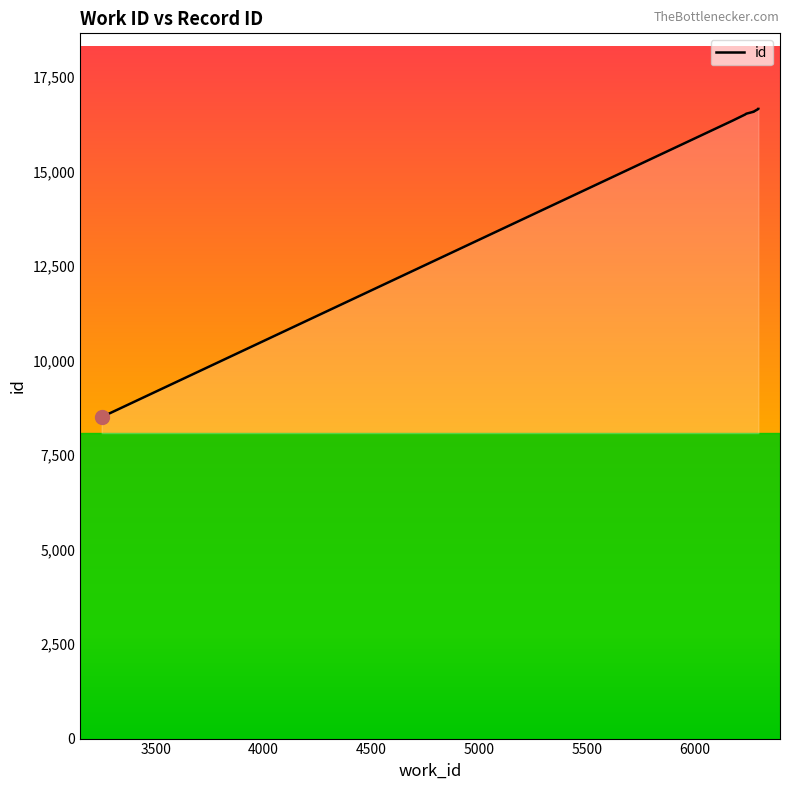

Which category has the highest value across all series?

6293